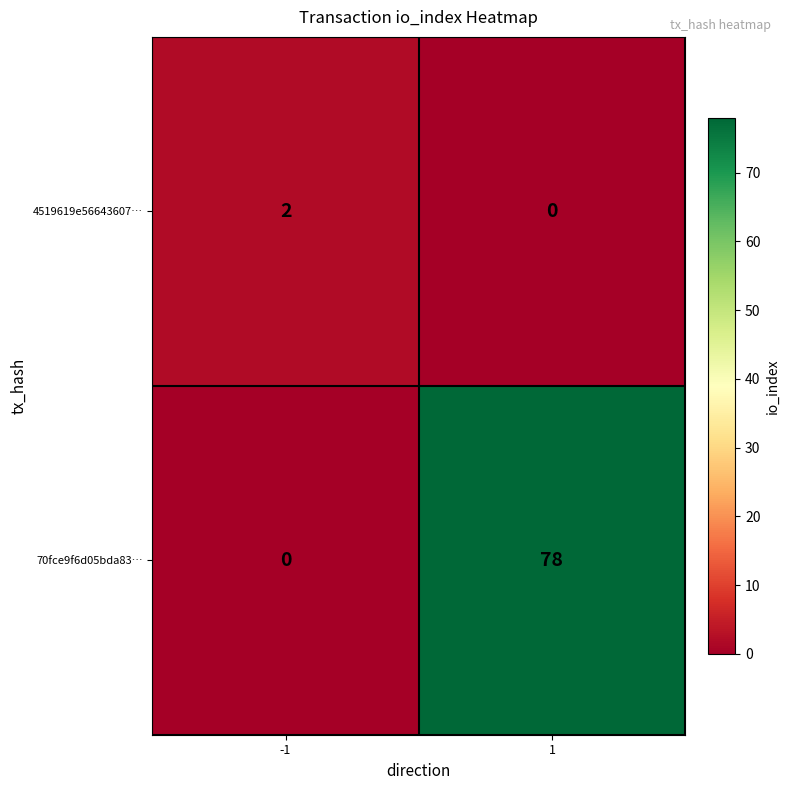

The value of 4519619e56643607… at 1 is 1. True or false?

False